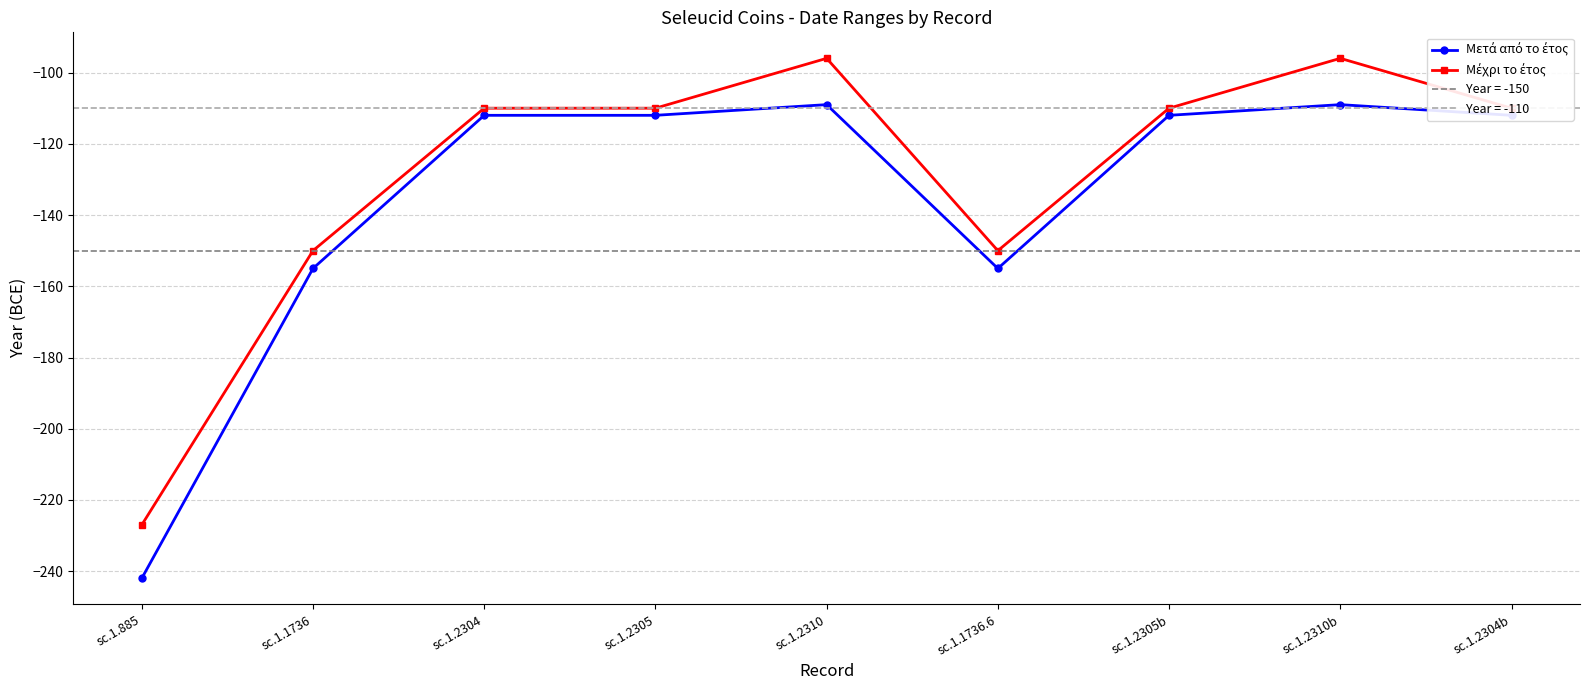

At which category does Μετά από το έτος reach its first local valley?

sc.1.1736.6